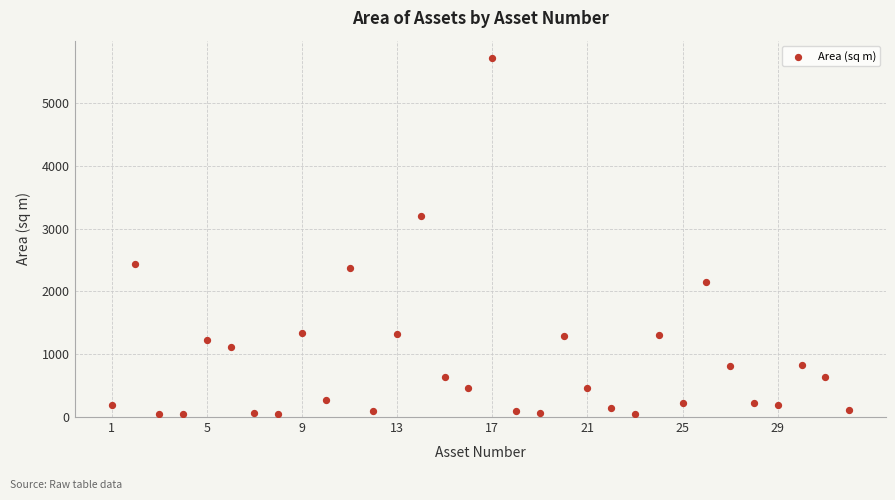

What Y value in the scatter plot is closest to 2876?

3203.0